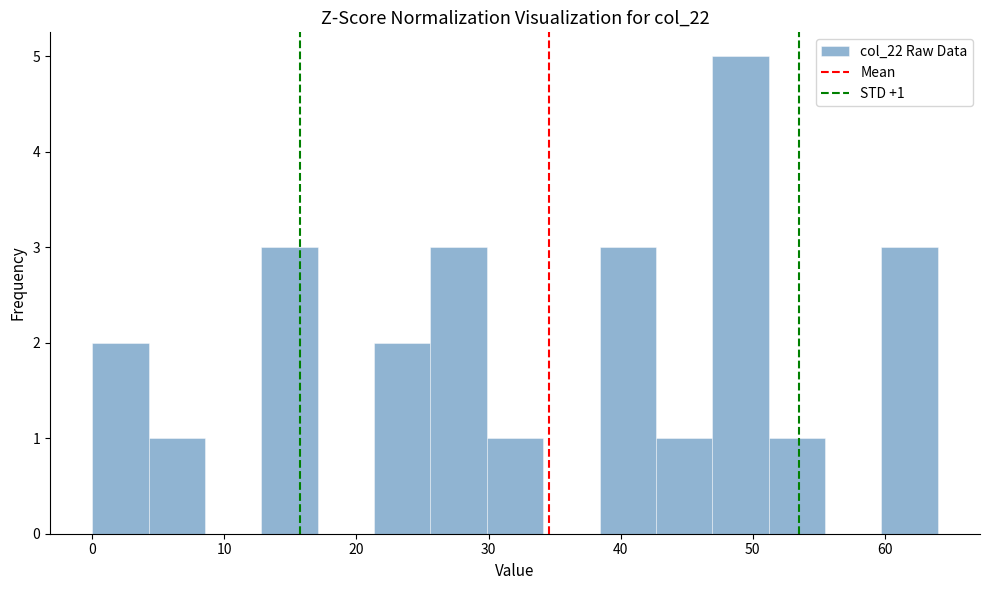

Over which range of the x-axis is the bar tallest?

47 to 51